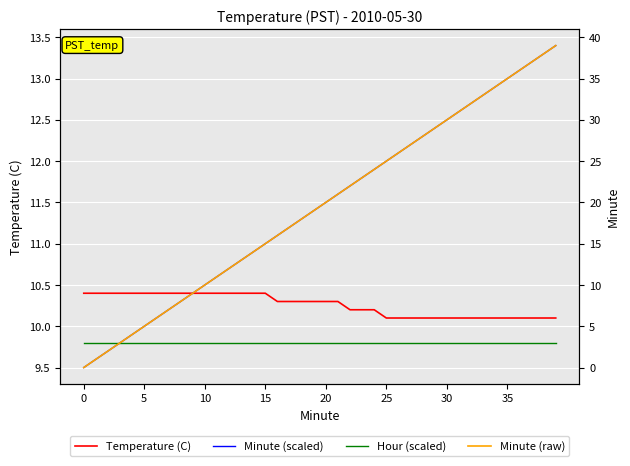

What is the value of the Minute (raw) point at the 22nd from the left?

21.0